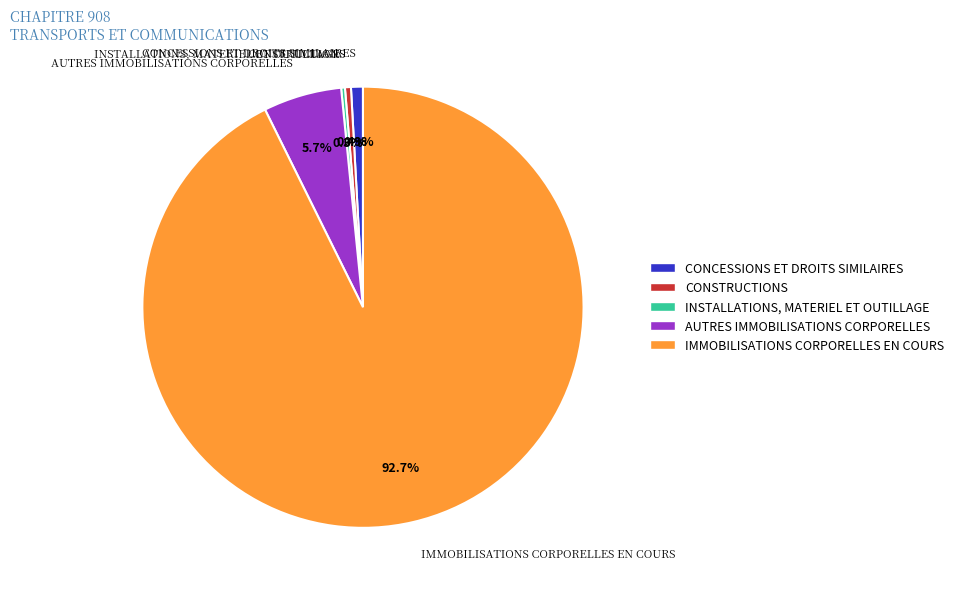

Do IMMOBILISATIONS CORPORELLES EN COURS and CONCESSIONS ET DROITS SIMILAIRES together represent more than half of the pie?

Yes